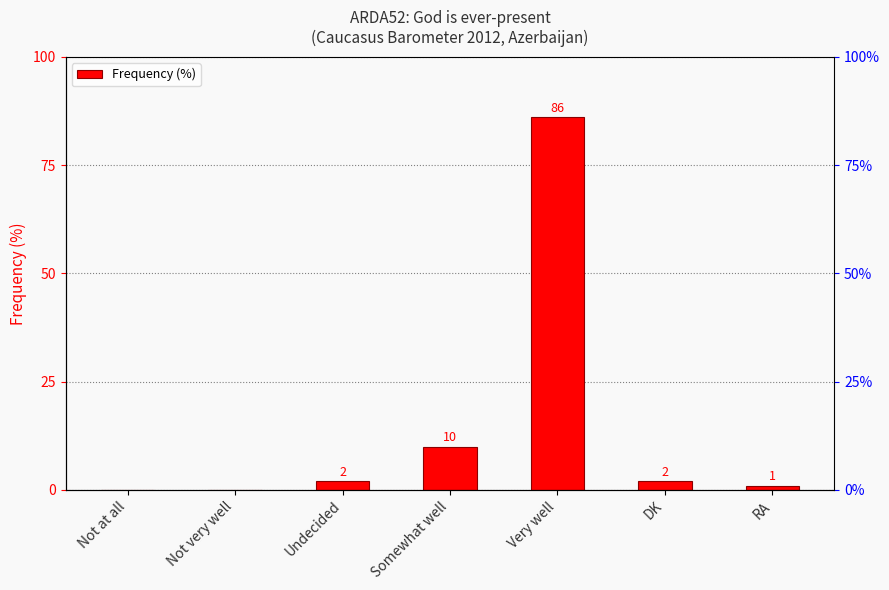

What is the sum of all values?

101